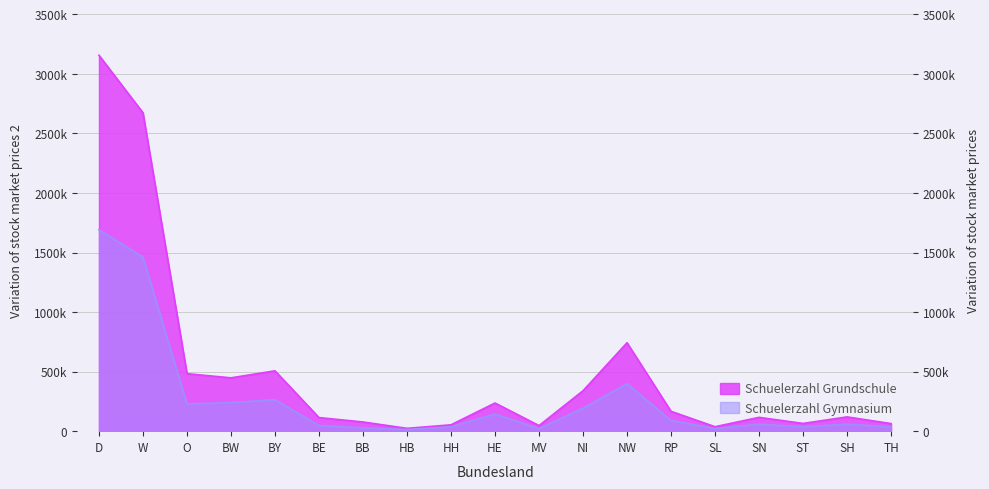

What is the maximum value for Schuelerzahl Grundschule?

3156523